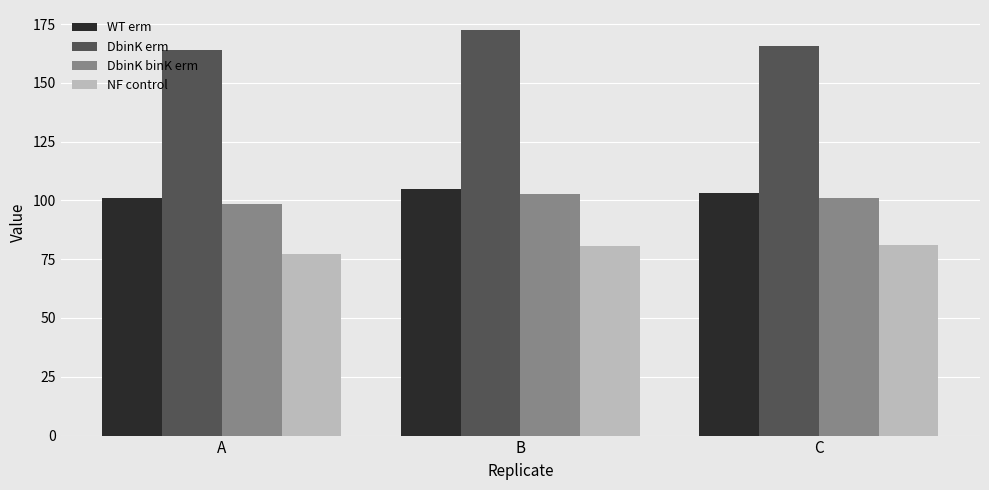

Does the chart contain any negative values?

No